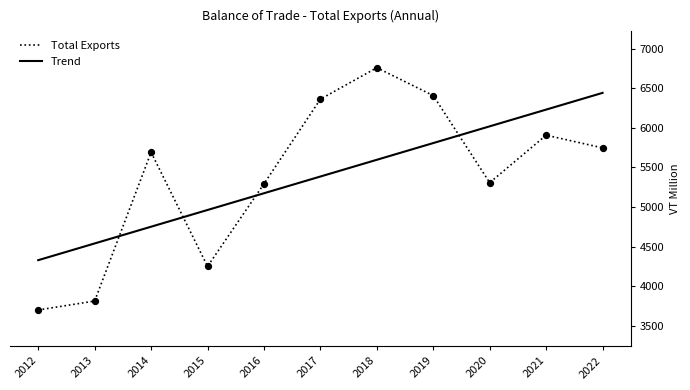

Which series changed the most between 2013 and 2018?

Total Exports